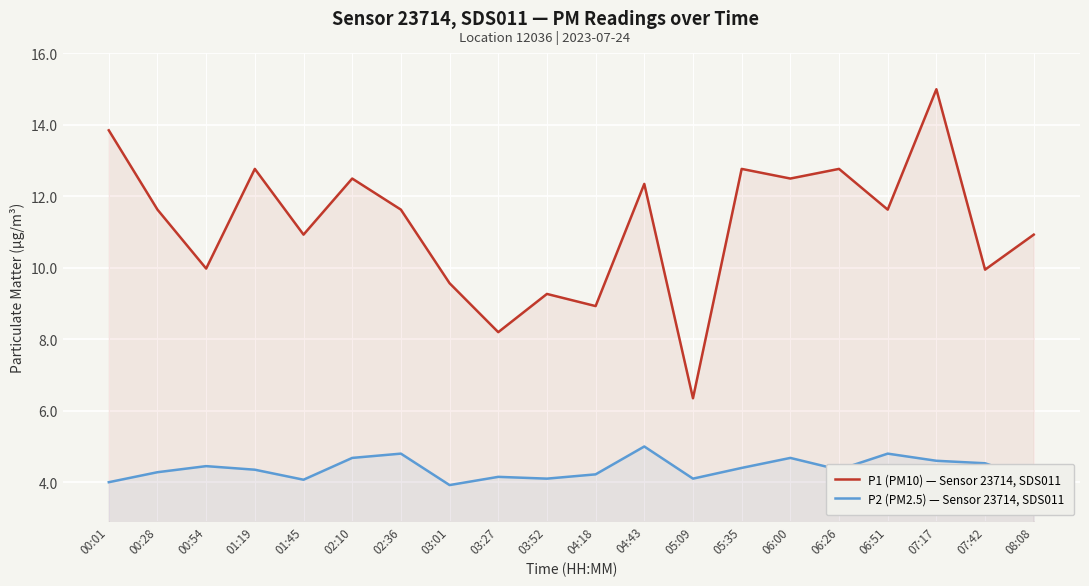

What is the greatest value displayed?

15.0